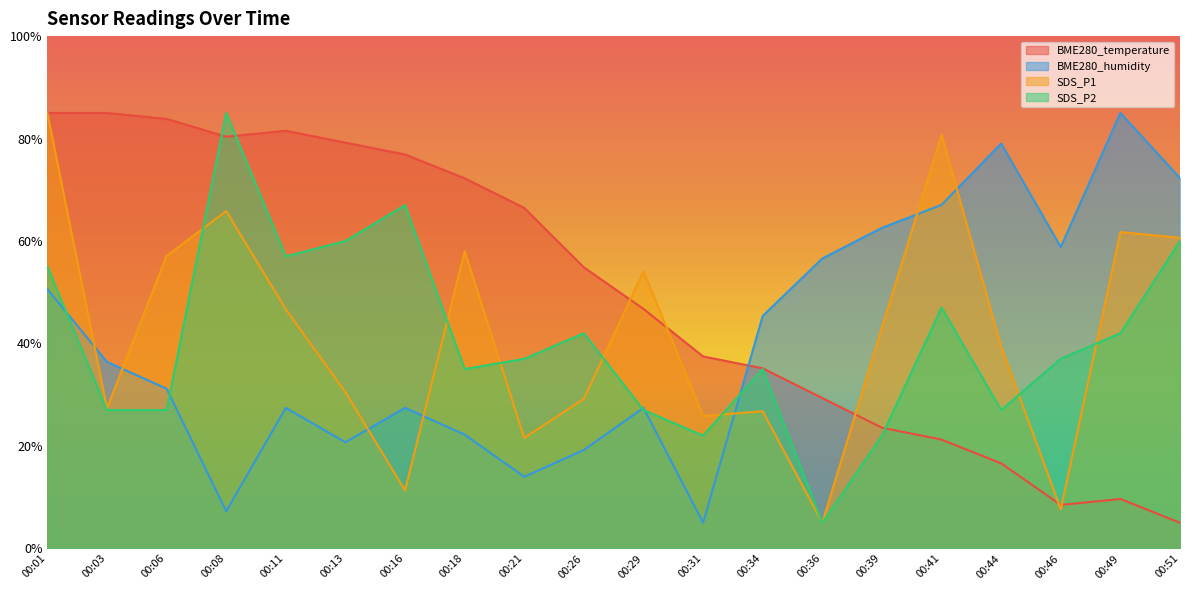

Count the number of data series in this chart.

4